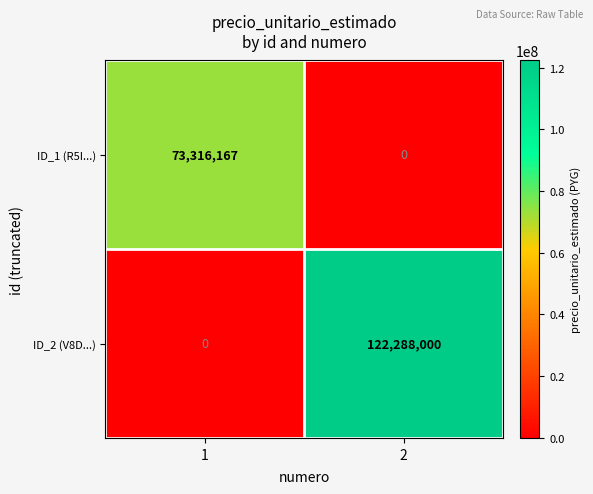

The ID_2 (V8D...) series shows 0 at 1. True or false?

True